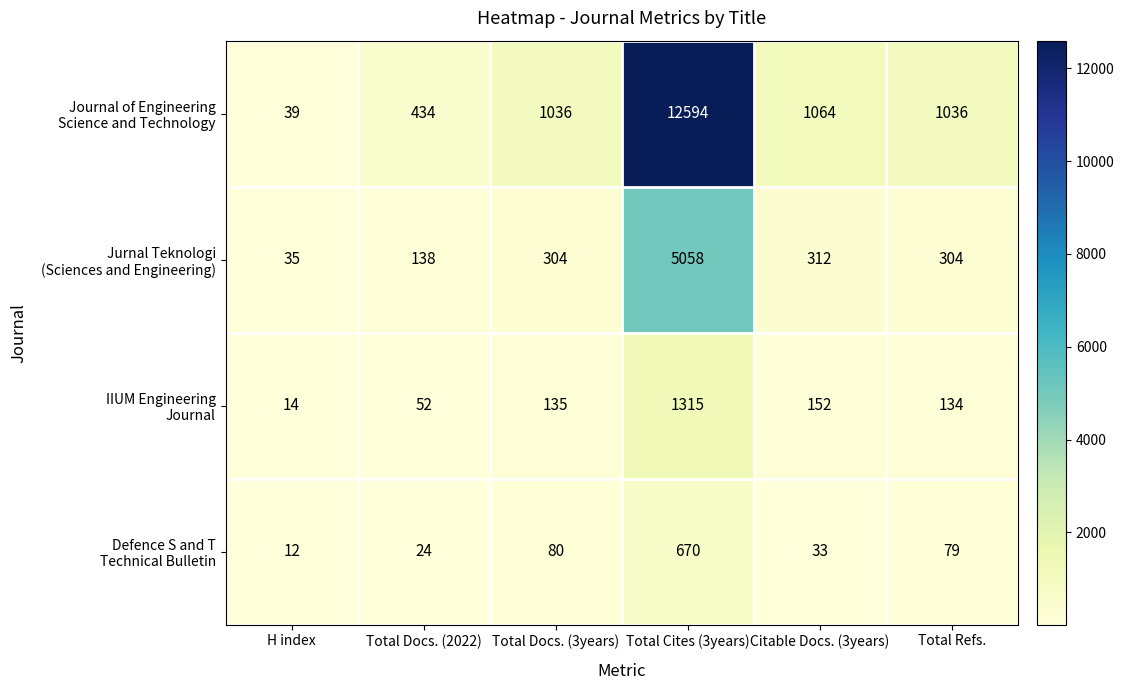

How many distinct data groups are displayed?

4